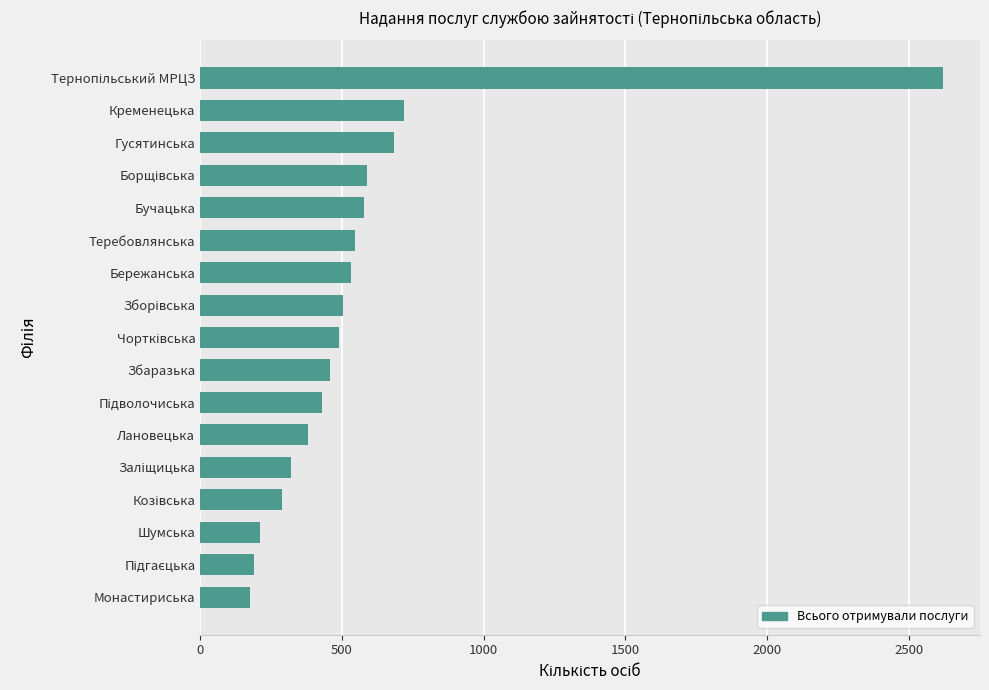

Between Збаразька and Лановецька, which is larger?

Збаразька